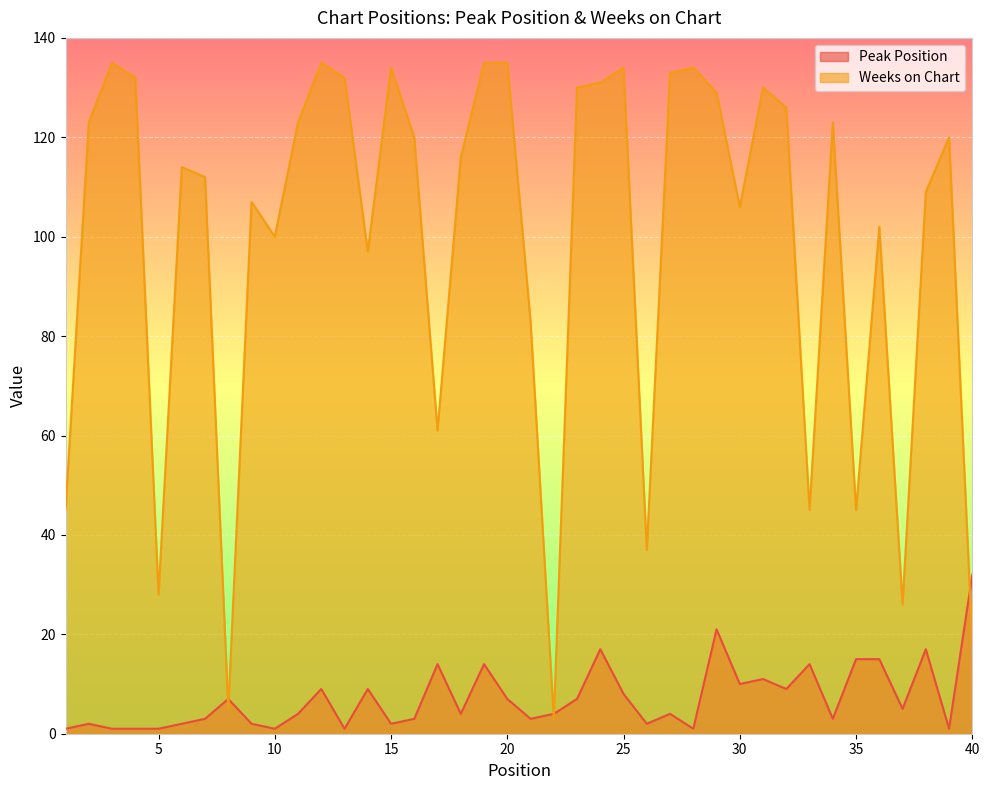

At how many categories does at least one series exceed 33?

35